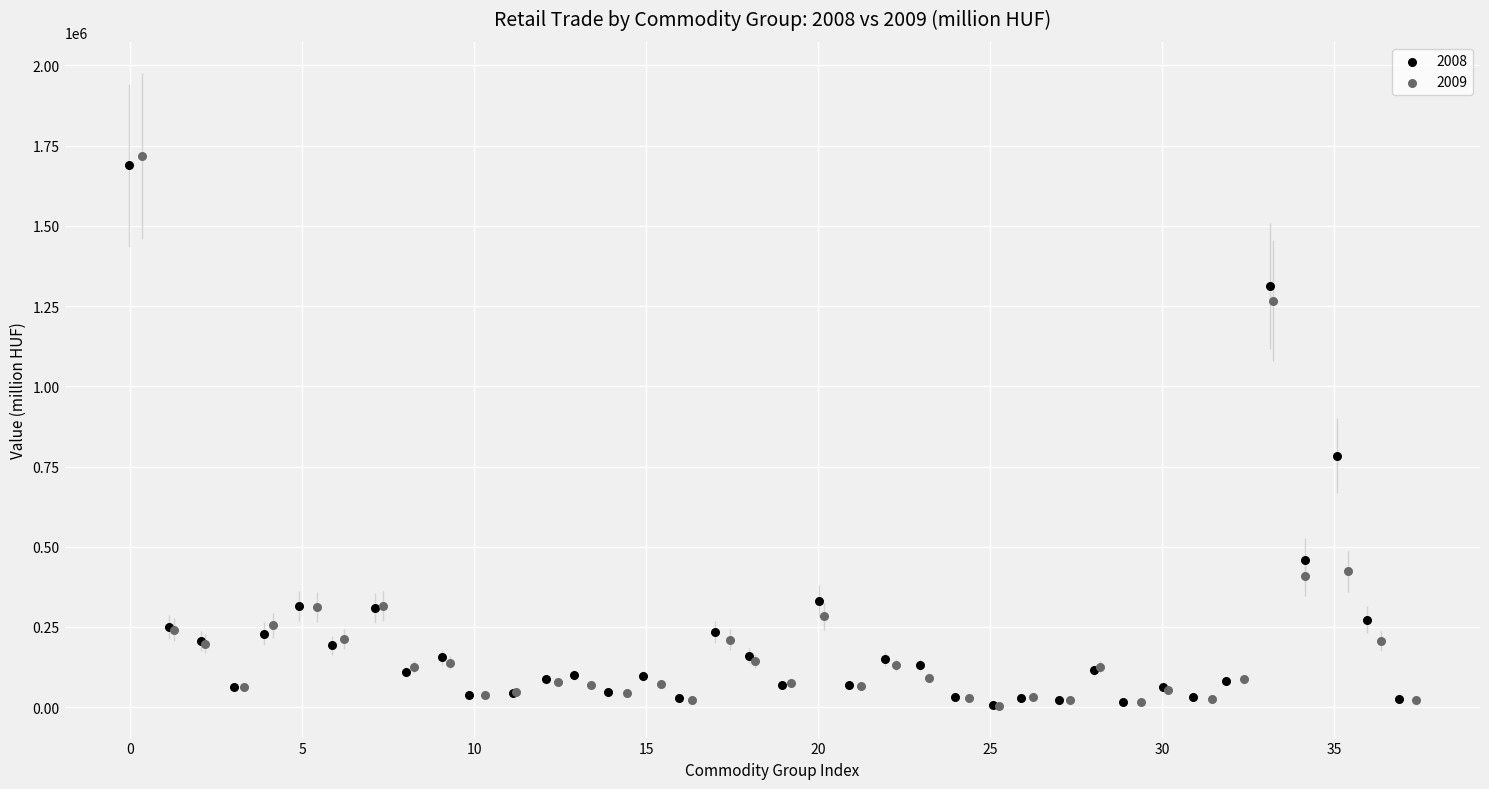

Which series has the widest spread of Y values?

2009